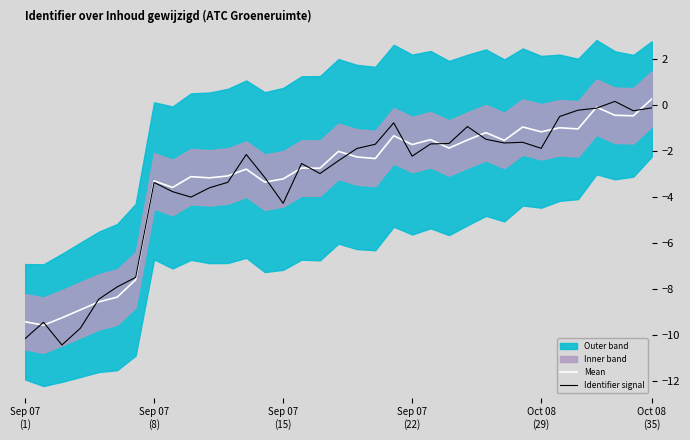

Reading left to right, extract all data points from this chart.

Mean: -9.4	-9.6	-9.2	-8.9	-8.6	-8.3	-7.6	-3.3	-3.6	-3.1	-3.2	-3.1	-2.8	-3.4	-3.2	-2.7	-2.8	-2.0	-2.3	-2.3	-1.3	-1.7	-1.5	-1.9	-1.5	-1.2	-1.6	-1.0	-1.2	-1.0	-1.1	-0.1	-0.5	-0.5	0.2
Identifier signal: -10.1	-9.4	-10.4	-9.7	-8.4	-7.9	-7.5	-3.4	-3.8	-4.0	-3.6	-3.4	-2.2	-3.2	-4.3	-2.6	-3.0	-2.4	-1.9	-1.7	-0.8	-2.2	-1.7	-1.7	-0.9	-1.5	-1.7	-1.6	-1.9	-0.5	-0.2	-0.2	0.1	-0.3	-0.1